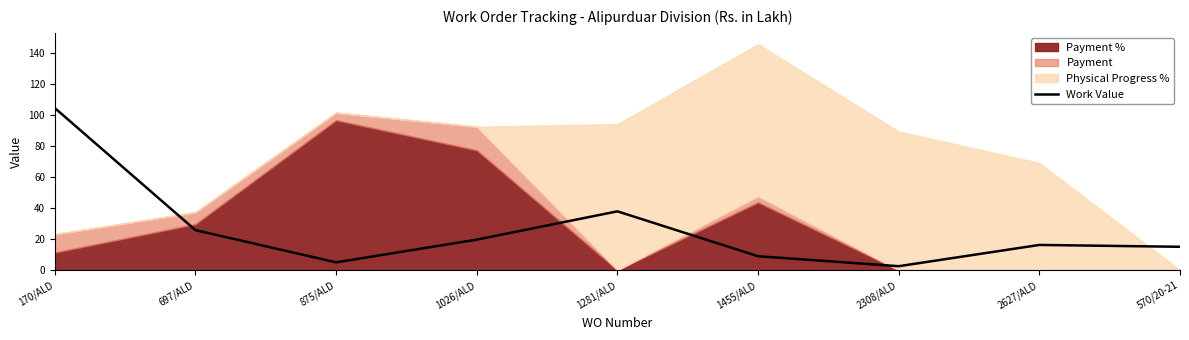

How many lines are shown in the chart?

1